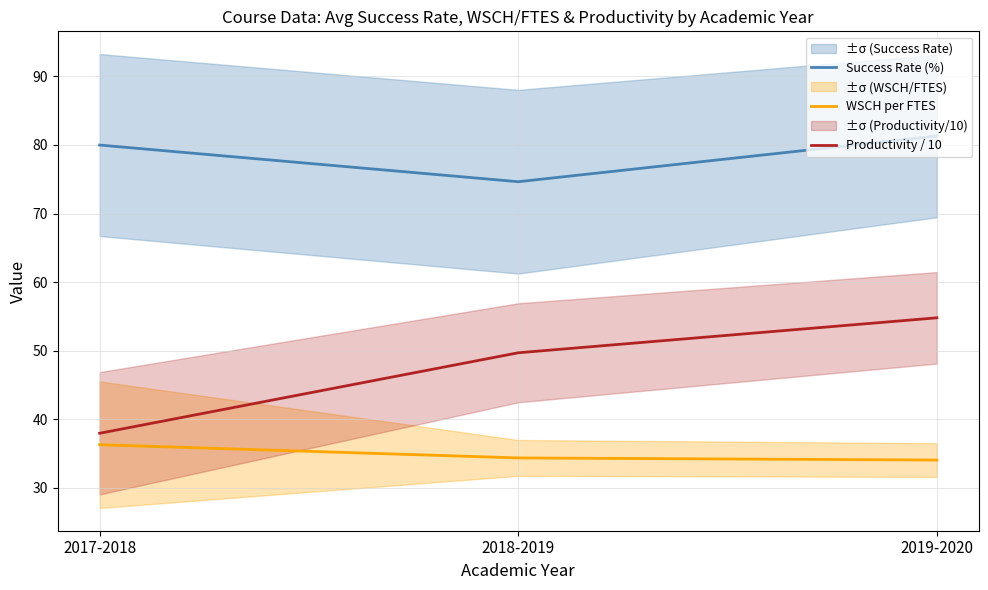

At how many categories does at least one series exceed 41?

3